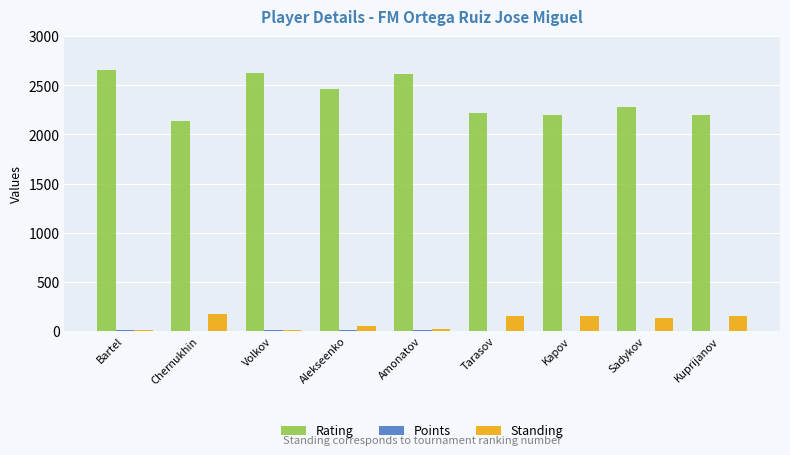

The value of Rating at Bartel is 2651.0. True or false?

True